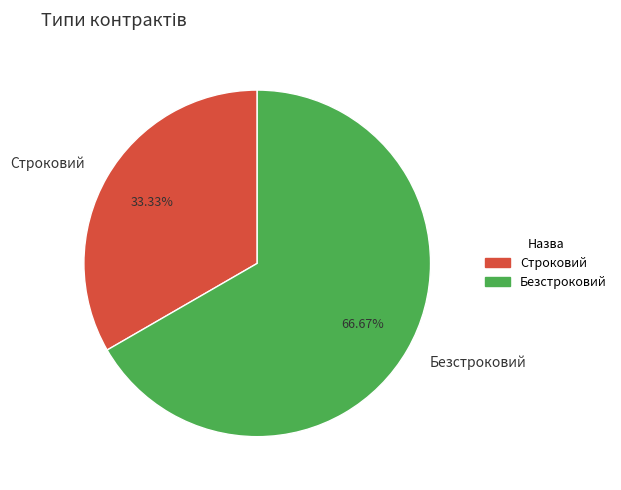

Is it true that Безстроковий is 67% of the pie?

True